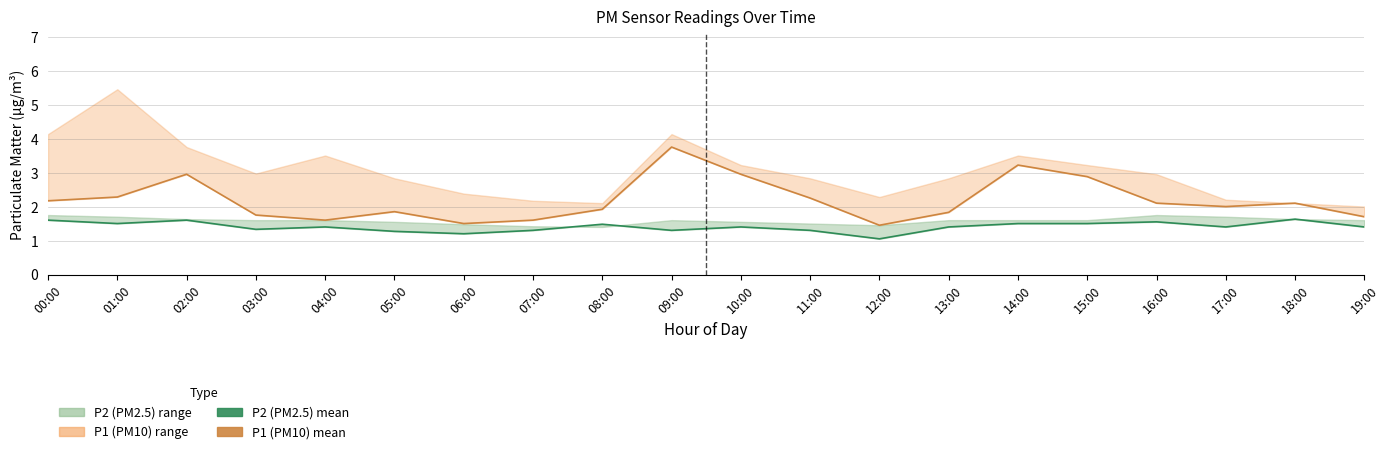

Which label corresponds to the smallest value in the chart?

12:00